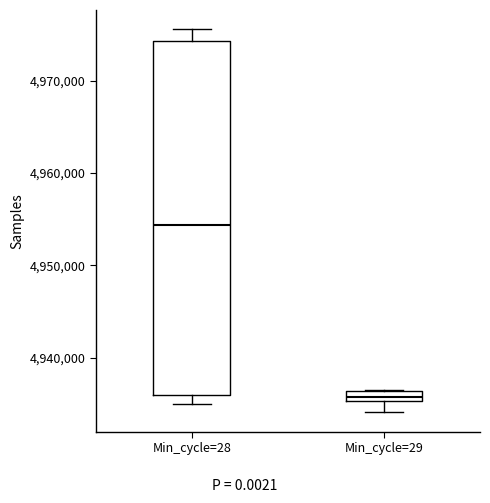

Where is the lower edge of the box for Min_cycle=28 on the y-axis? The values are not printed on the chart, so give them approximately, as read against the axis.

4936000